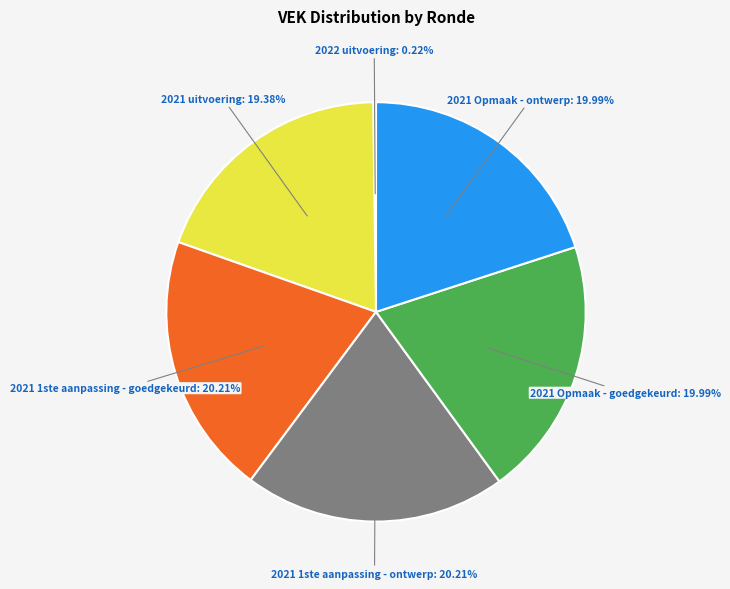

Does any single category account for the majority?

No